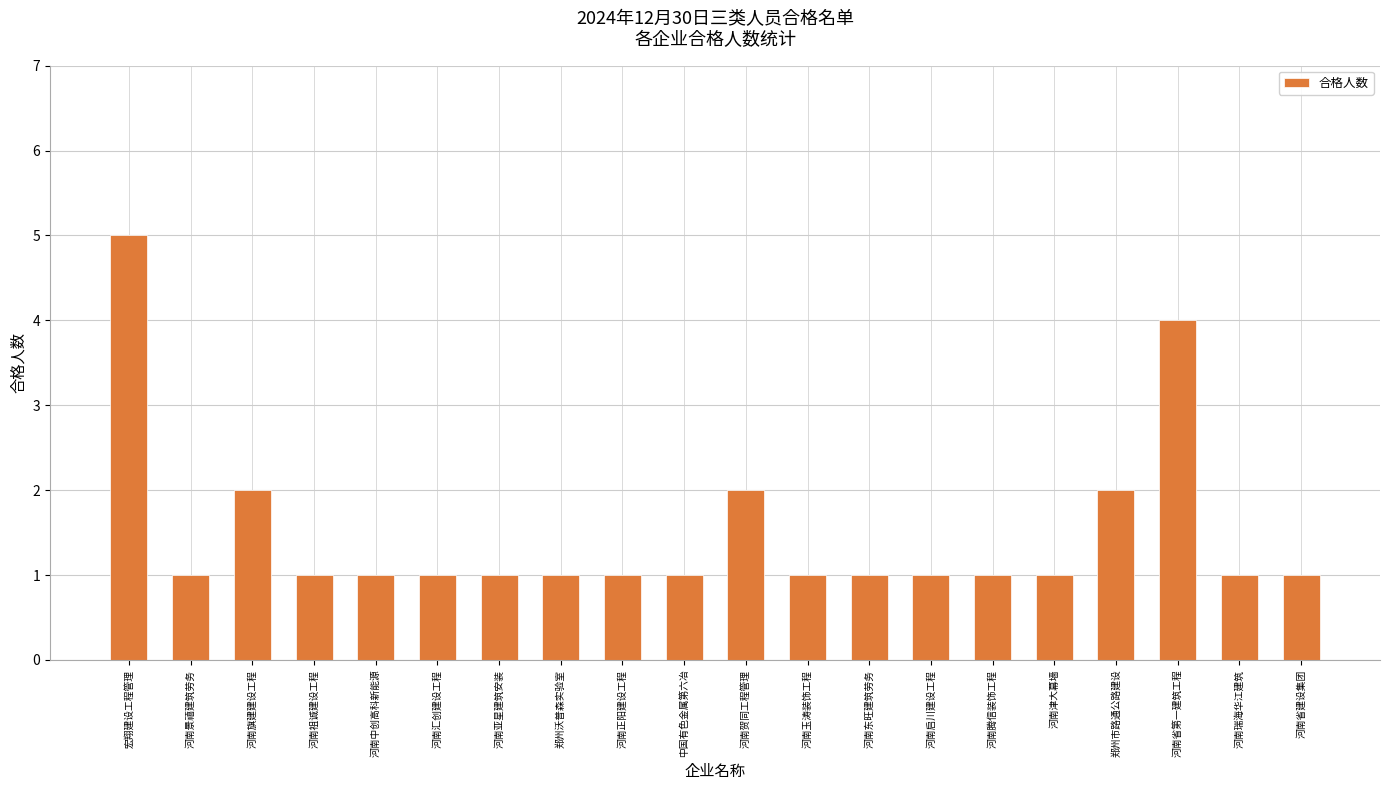

What is the maximum value shown in the chart?

5